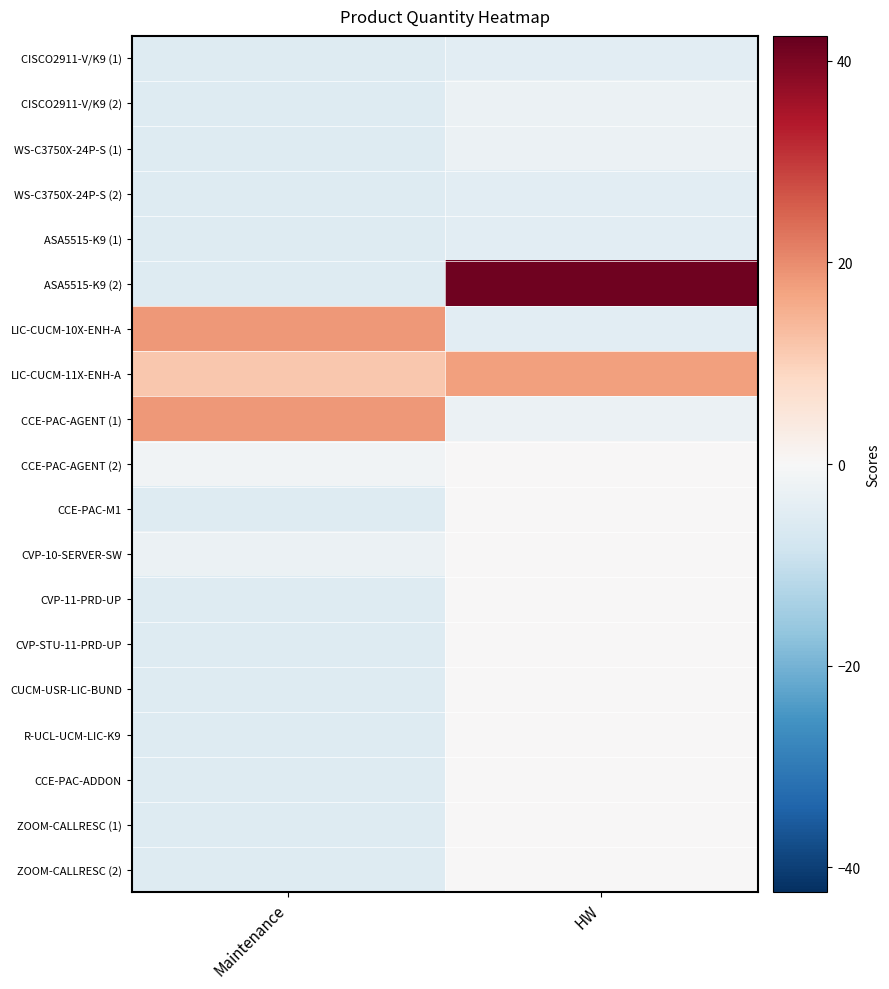

Rank the series at Maintenance from highest to lowest value.

LIC-CUCM-10X-ENH-A, CCE-PAC-AGENT (1), LIC-CUCM-11X-ENH-A, CCE-PAC-AGENT (2), CVP-10-SERVER-SW, CISCO2911-V/K9 (1), CISCO2911-V/K9 (2), WS-C3750X-24P-S (1), WS-C3750X-24P-S (2), ASA5515-K9 (1), ASA5515-K9 (2), CCE-PAC-M1, CVP-11-PRD-UP, CVP-STU-11-PRD-UP, CUCM-USR-LIC-BUND, R-UCL-UCM-LIC-K9, CCE-PAC-ADDON, ZOOM-CALLRESC (1), ZOOM-CALLRESC (2)